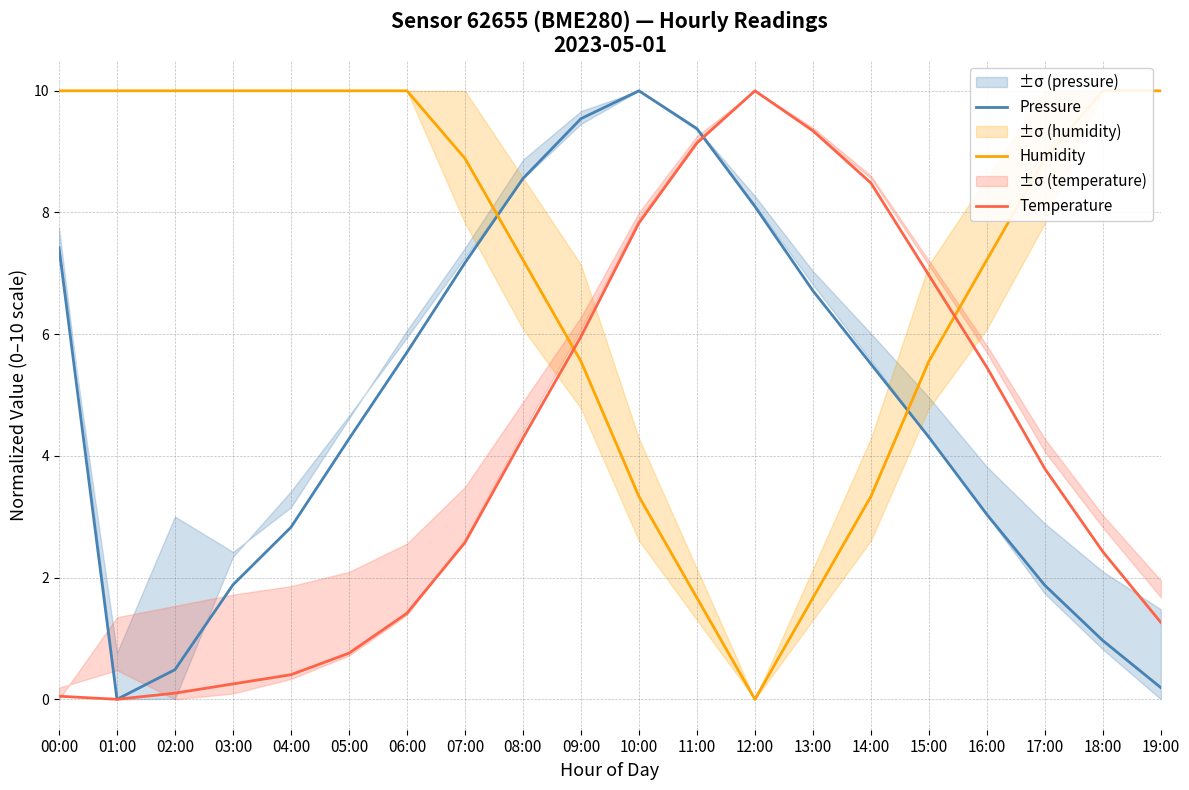

Which has a higher value, 15:00 or 16:00?

15:00